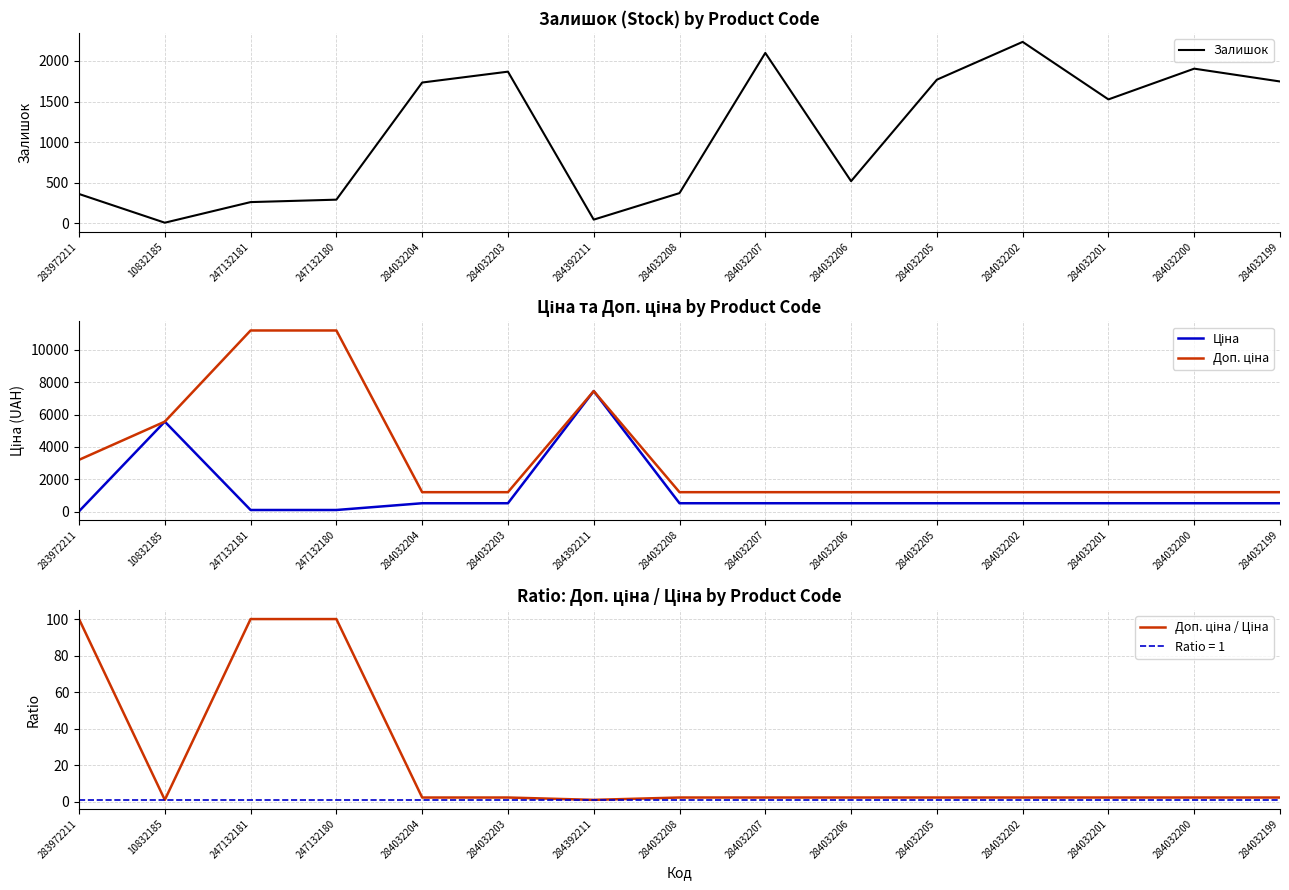

What is the lowest value of the Залишок series?

6